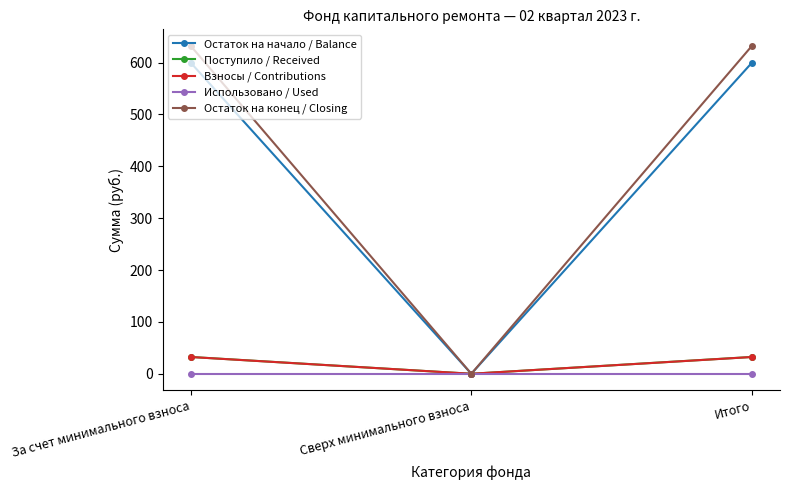

Is the value of Остаток на конец / Closing at Итого greater than the value of Использовано / Used at Итого?

Yes